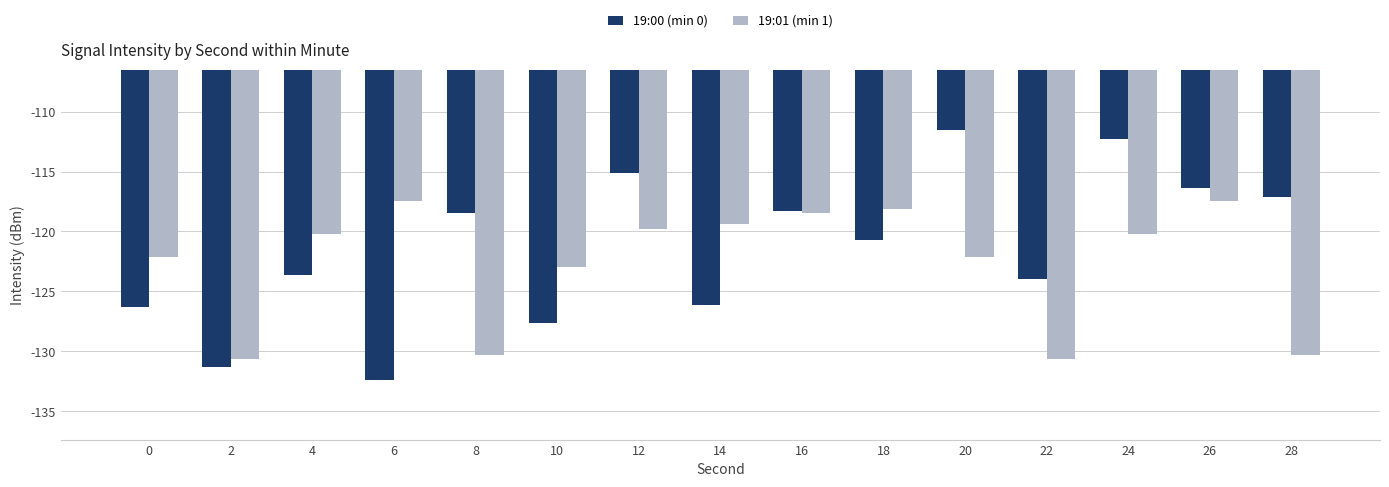

What is the minimum value for 19:01 (min 1)?

-130.6